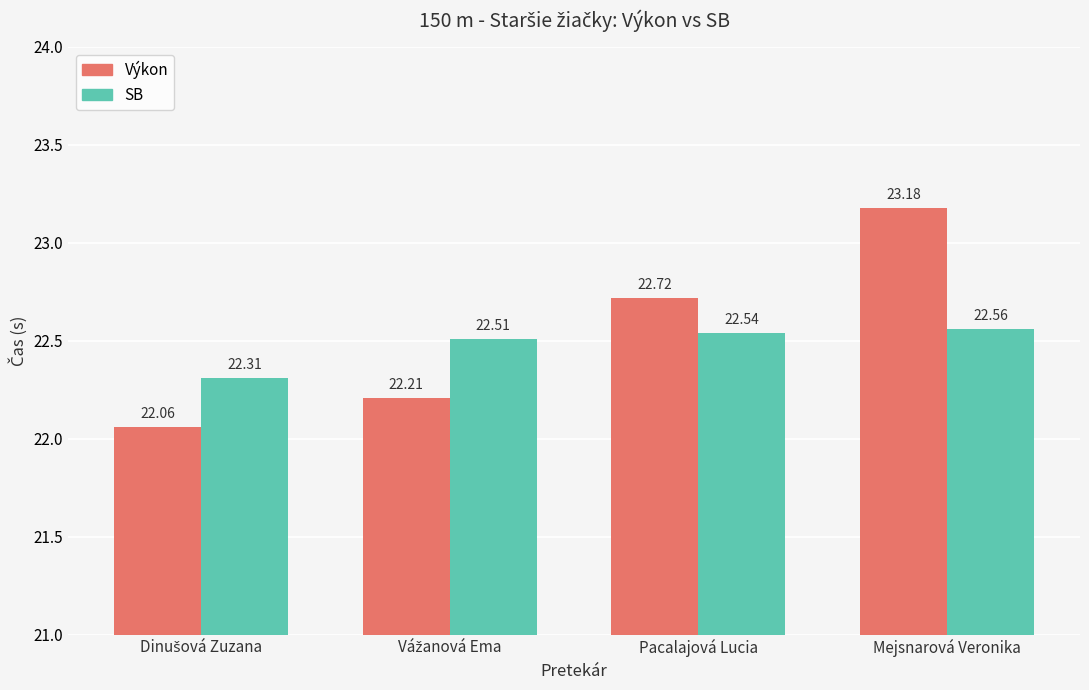

What is the difference between the maximum and second lowest values in the Výkon series?

1.0